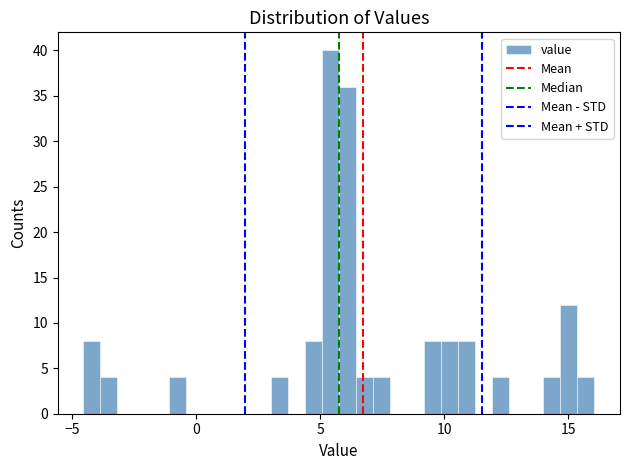

Around what value on the x-axis is the tallest bar? Give the approximate position of its centre, as read against the axis.

5.5